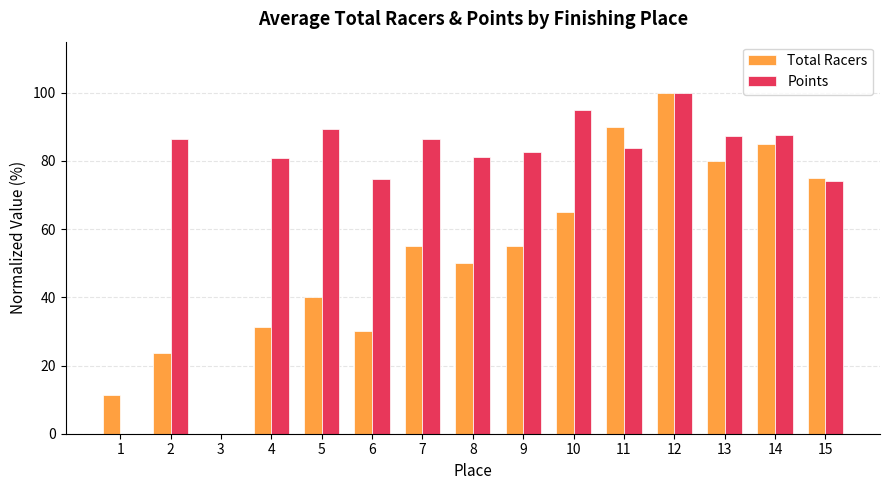

What is the total value across all series at 4?

112.1